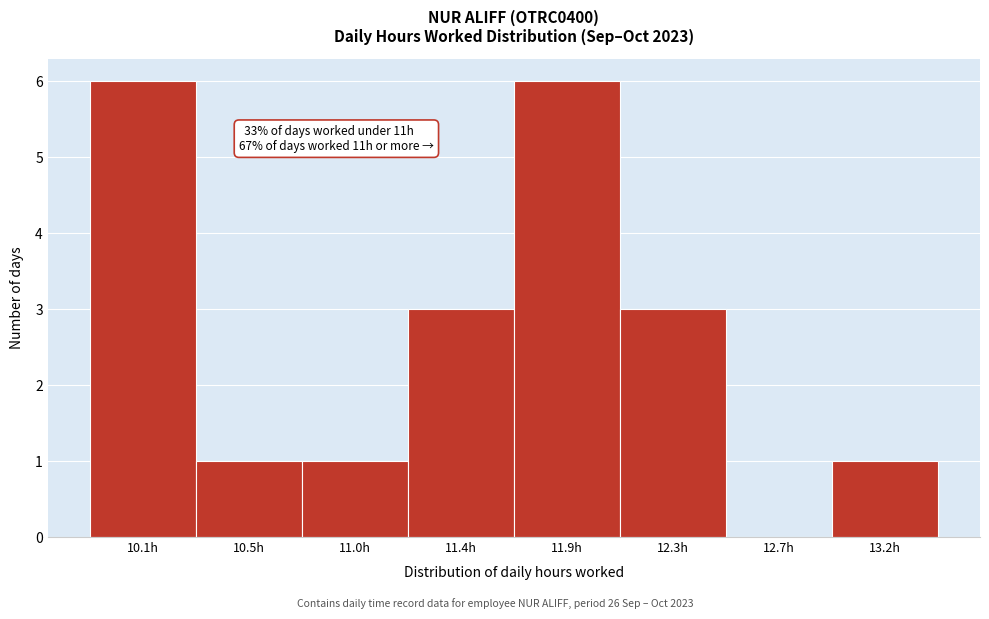

Reading left to right, list all the values displayed in this chart.

10.1h=6	10.5h=1	11.0h=1	11.4h=3	11.9h=6	12.3h=3	12.7h=0	13.2h=1